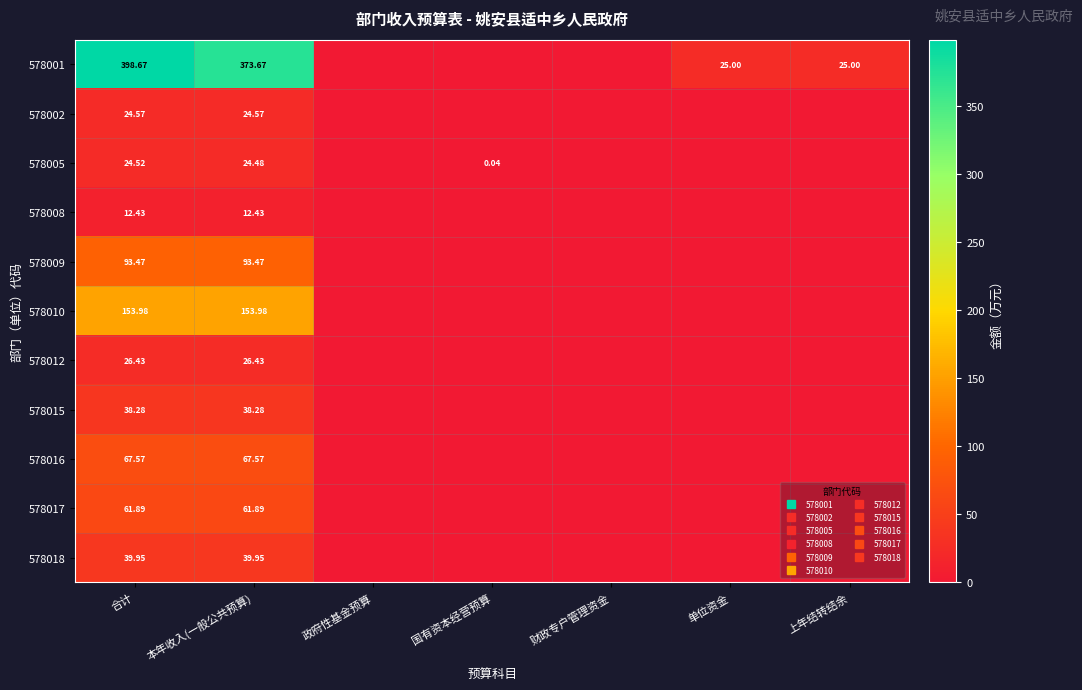

Is the value of 578017 at 上年结转结余 greater than the value of 578002 at 政府性基金预算?

No